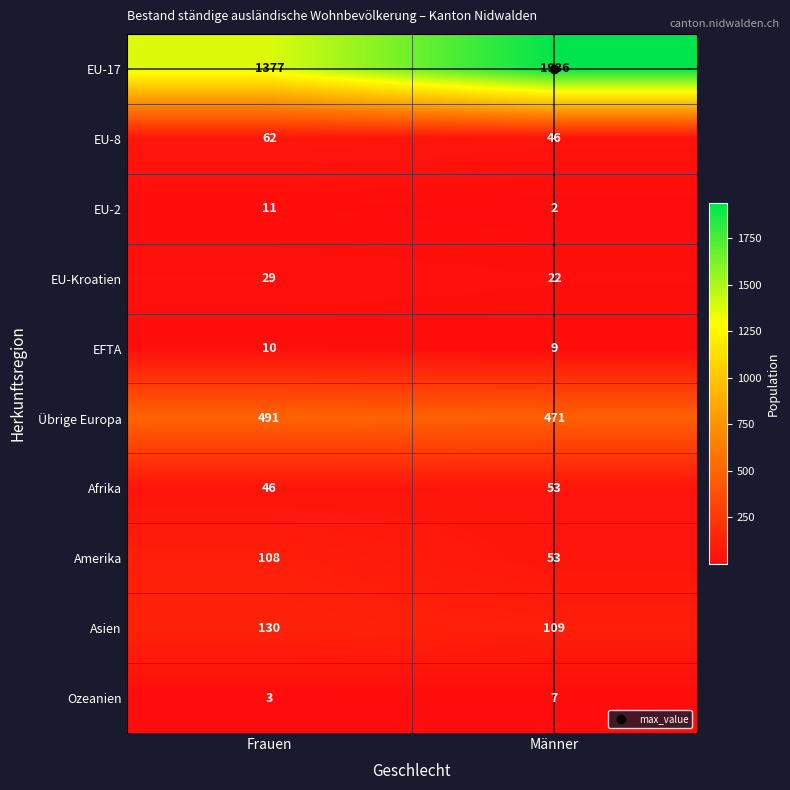

What is the difference between the maximum and minimum values in the EU-8 series?

16